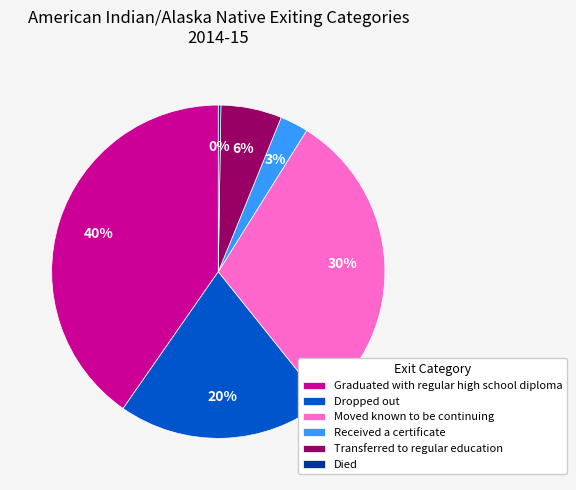

To the nearest percent, what is the average slice percentage?

17%